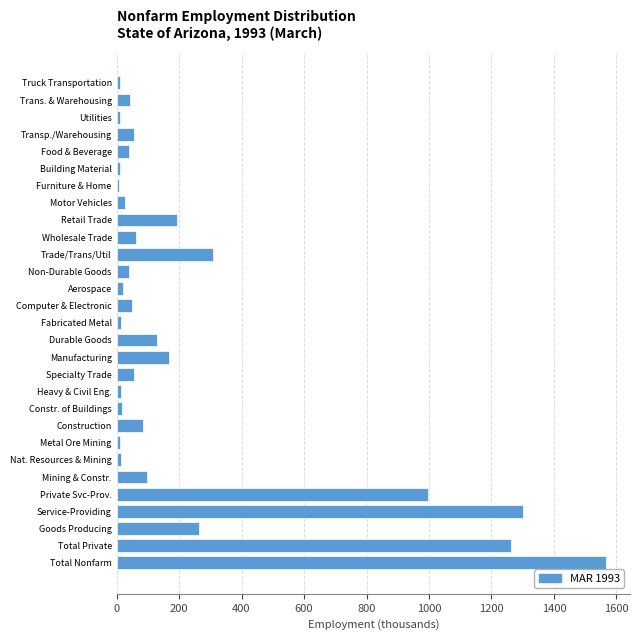

Read the value at Total Private.

1261.0